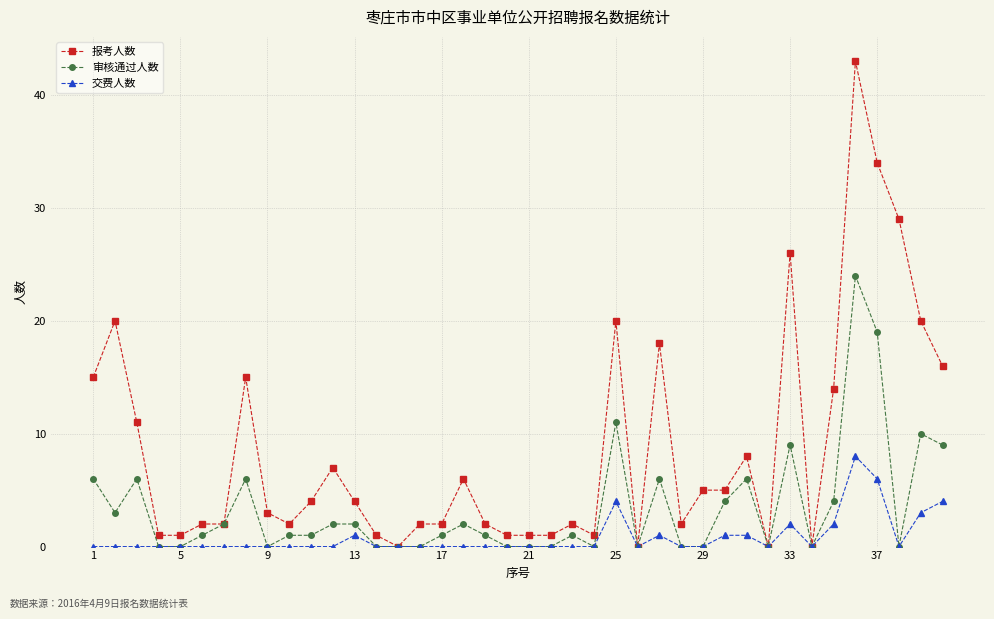

Which series has the largest range (max minus min)?

报考人数